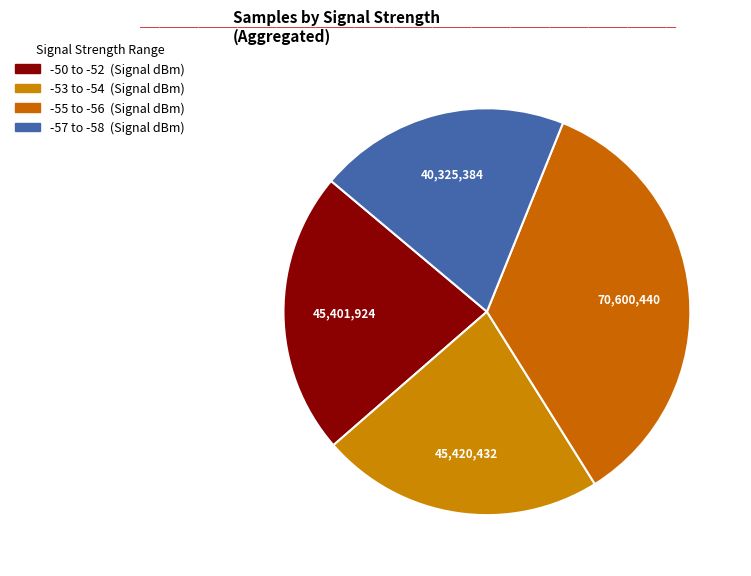

Is there any slice that represents more than half of the pie?

No